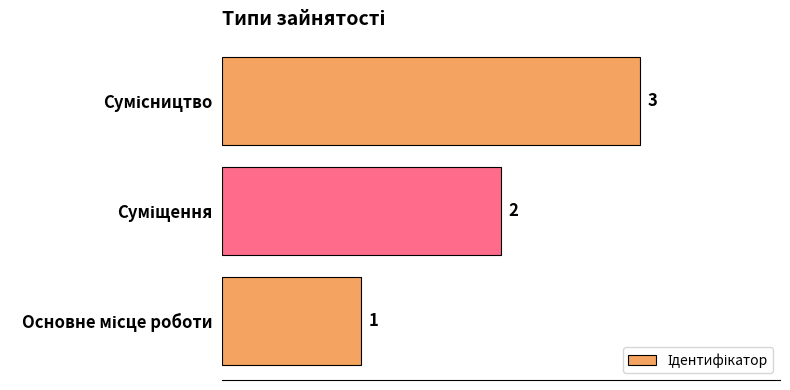

How many values are between 1 and 3?

3